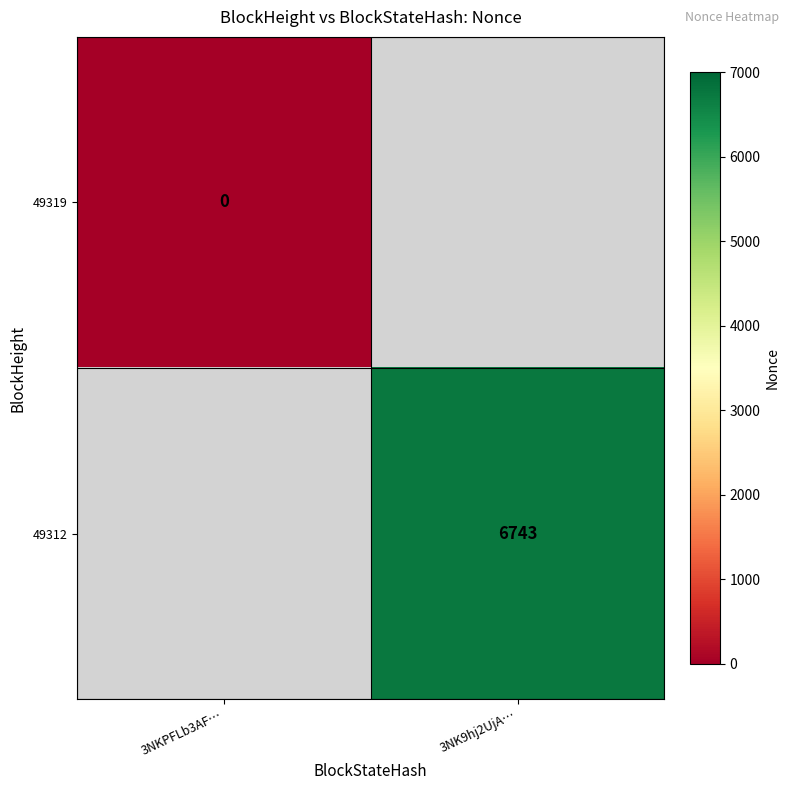

List the series in order of their peak value, lowest first.

49319, 49312